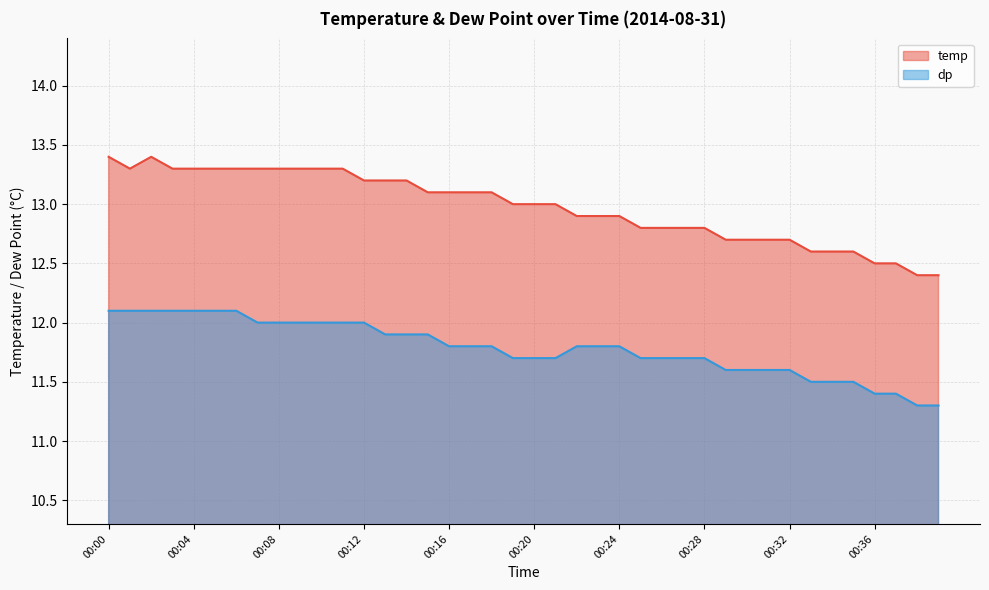

Does the chart display data point markers on the line(s)?

No